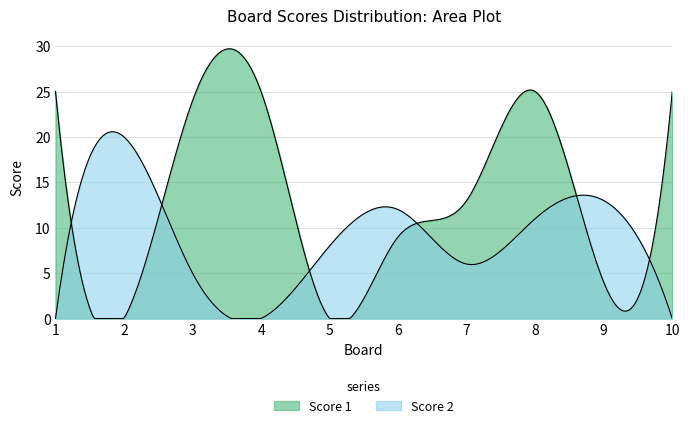

How many data points does each series have?

10